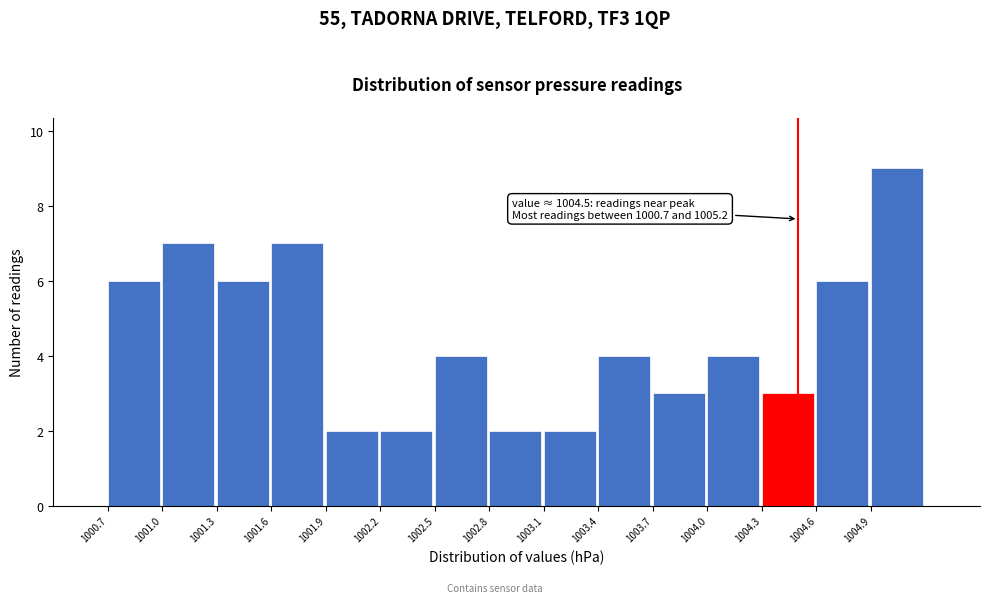

Over which range of the x-axis is the bar tallest?

1004.9 to 1005.2